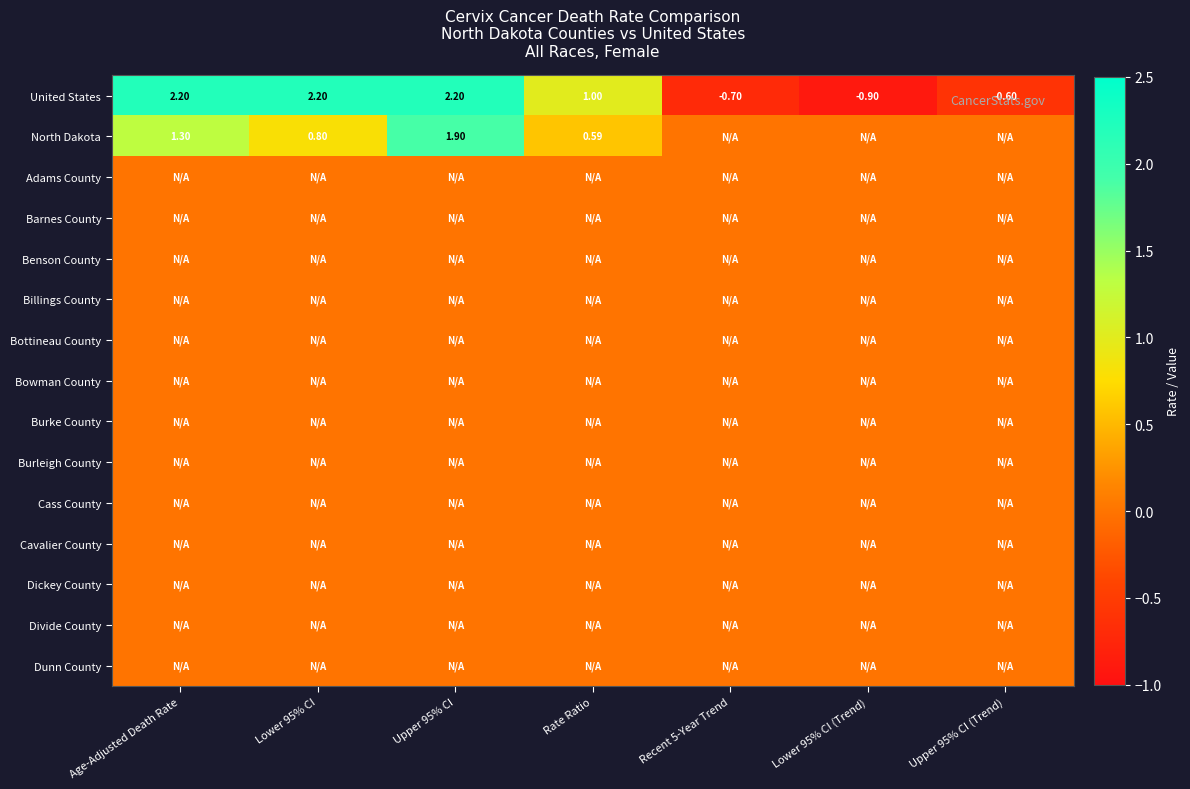

List the labels in order of Benson County value, largest first.

Age-Adjusted Death Rate, Lower 95% CI, Upper 95% CI, Rate Ratio, Recent 5-Year Trend, Lower 95% CI (Trend), Upper 95% CI (Trend)